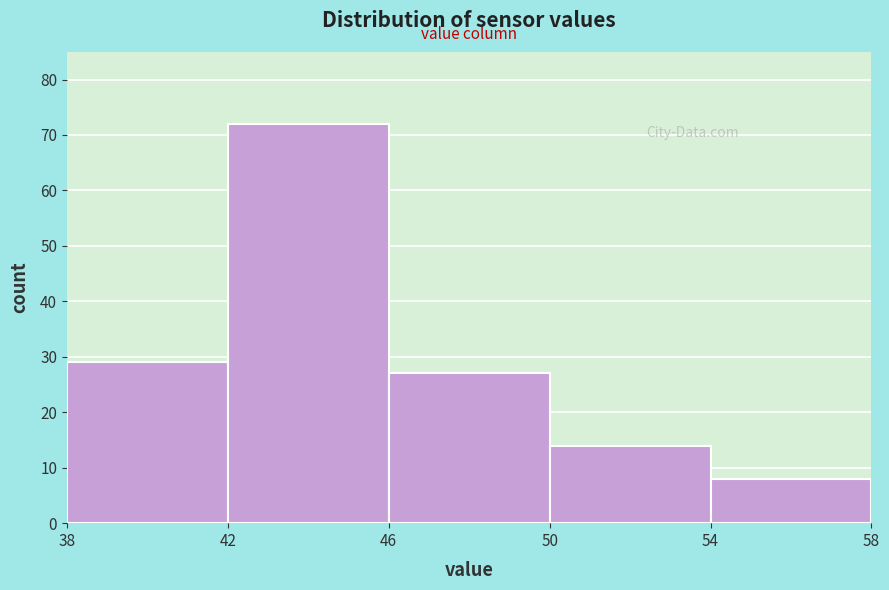

Over which range of the x-axis is the bar tallest?

42 to 46